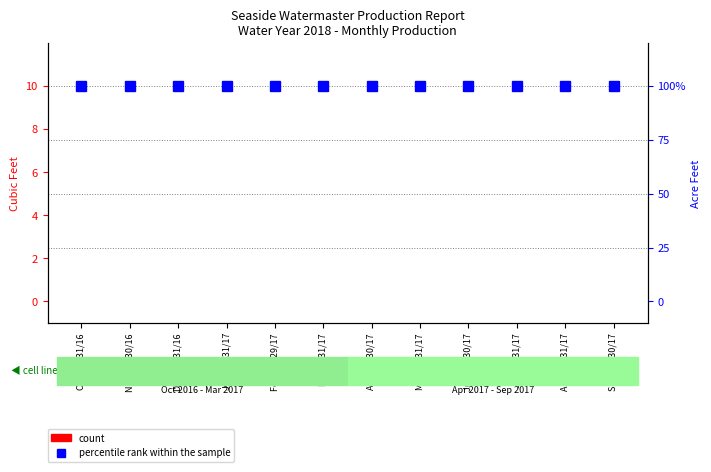

Reading left to right, what are all the values shown in this chart?

count: 0	0	0	0	0	0	0	0	0	0	0	0
percentile rank within the sample: 100	100	100	100	100	100	100	100	100	100	100	100